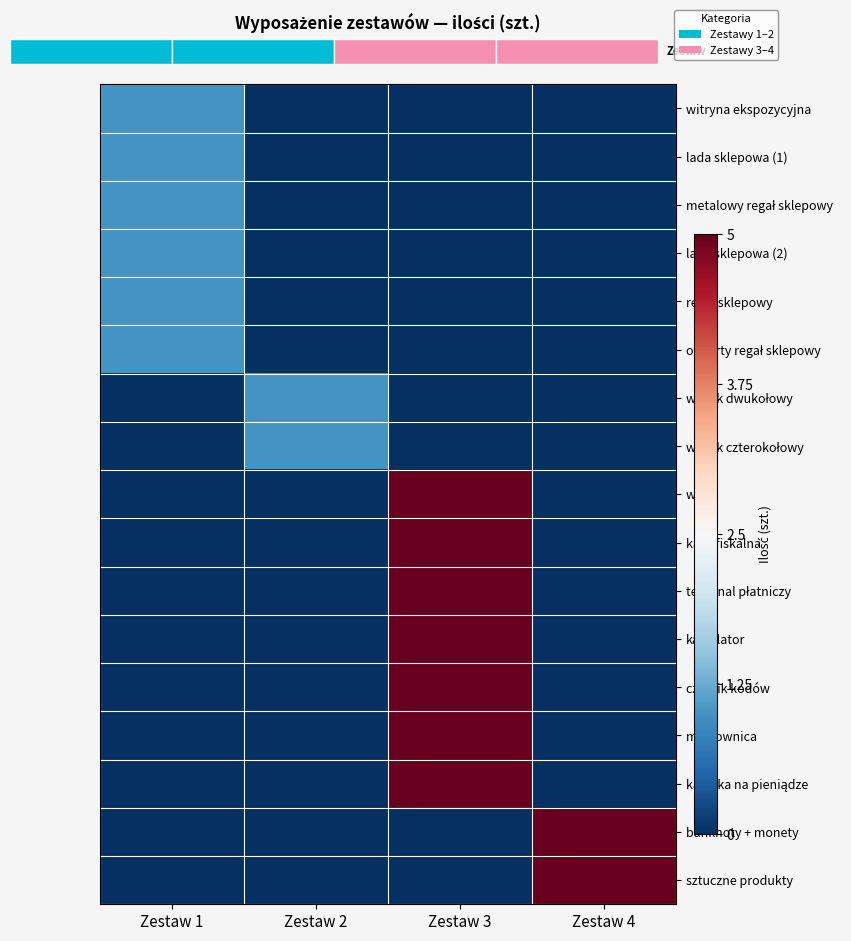

List the series in order of their peak value, lowest first.

witryna ekspozycyjna, lada sklepowa (1), metalowy regał sklepowy, lada sklepowa (2), regał sklepowy, otwarty regał sklepowy, wózek dwukołowy, wózek czterokołowy, waga, kasa fiskalna, terminal płatniczy, kalkulator, czytnik kodów, metkownica, kasetka na pieniądze, banknoty + monety, sztuczne produkty